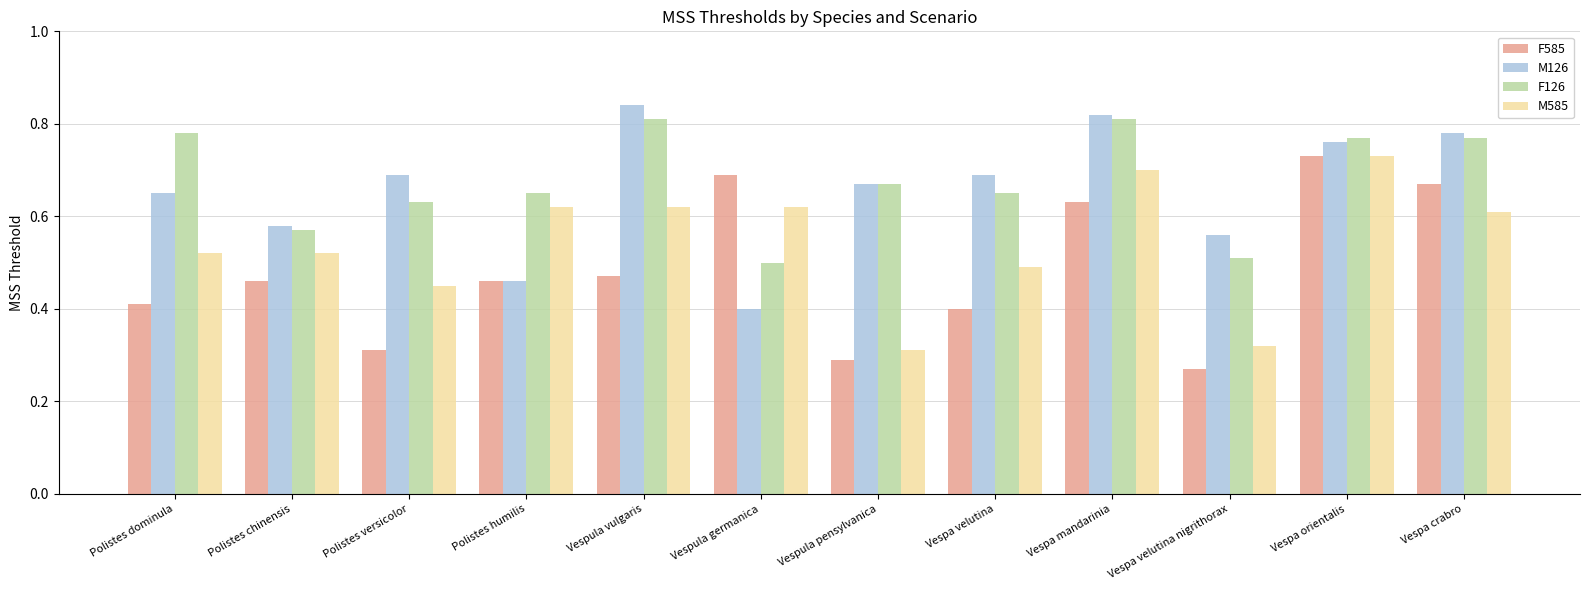

Count the F585 values in the range 0 to 1.

12